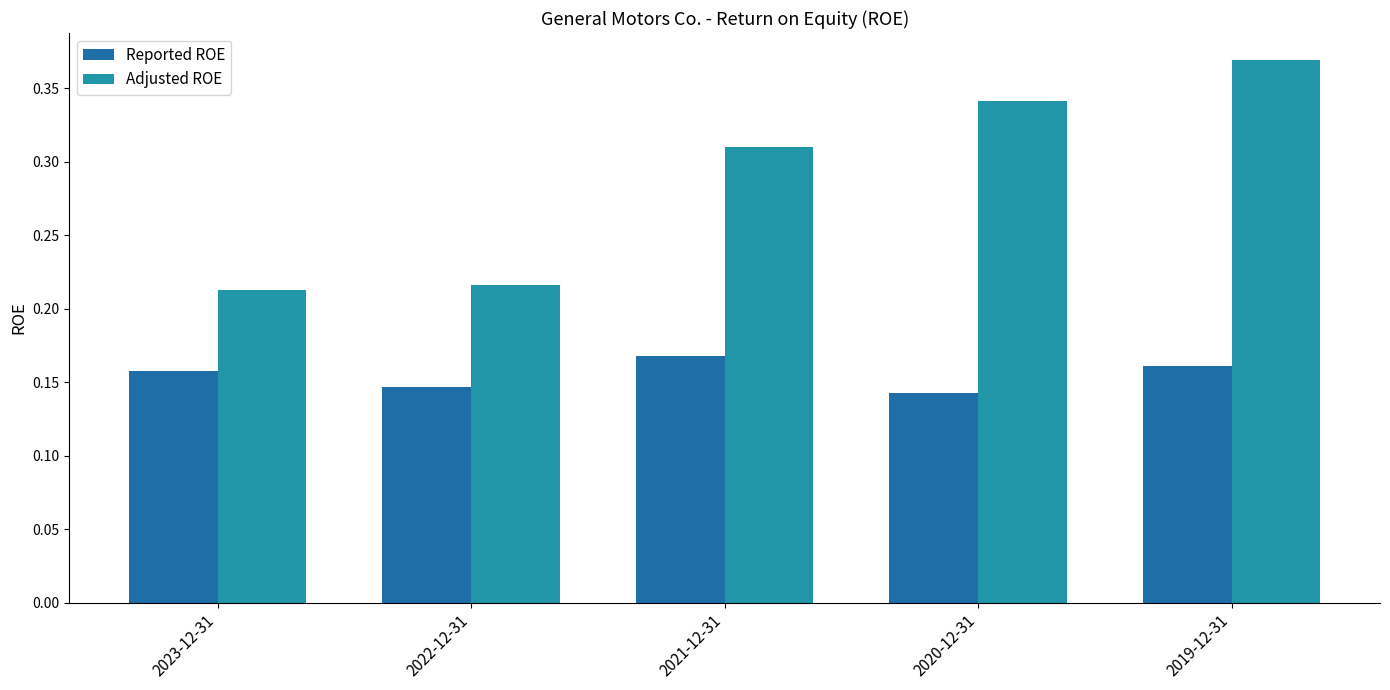

How many data points does each series have?

5